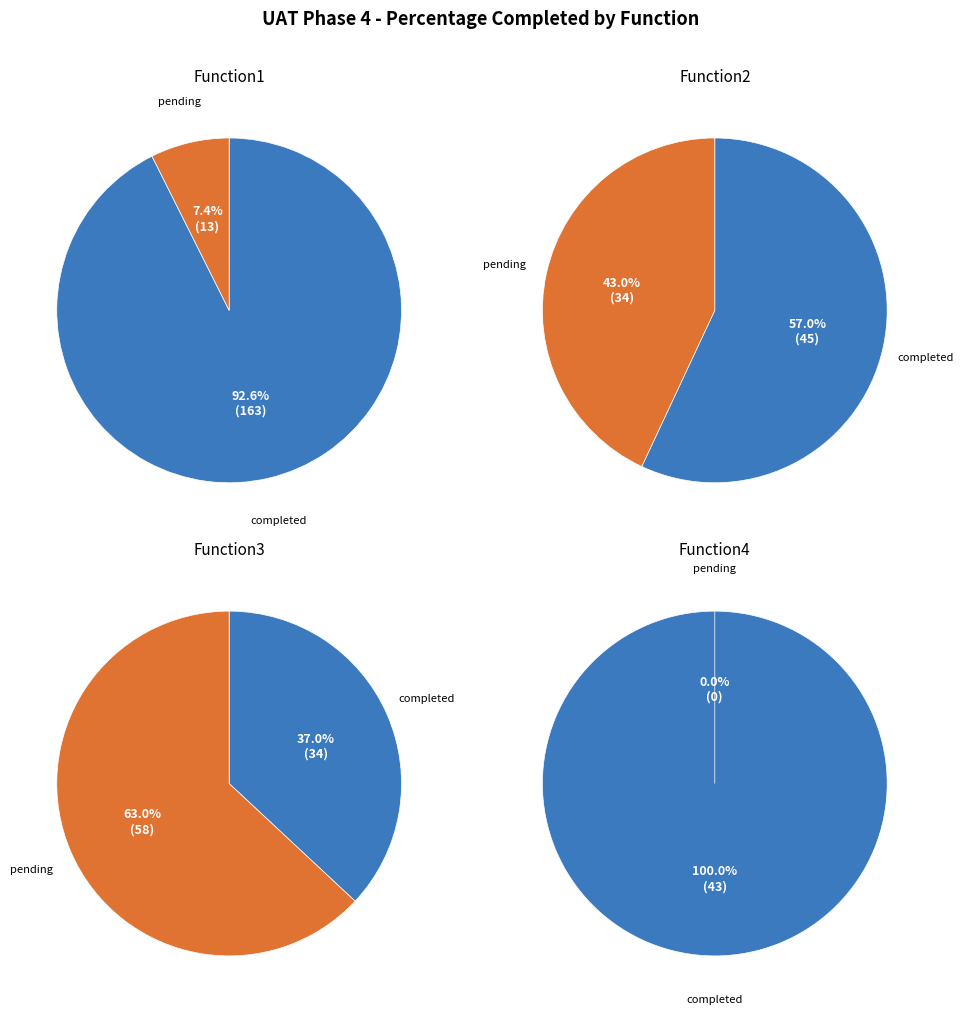

Which slice is the smallest?

Pending